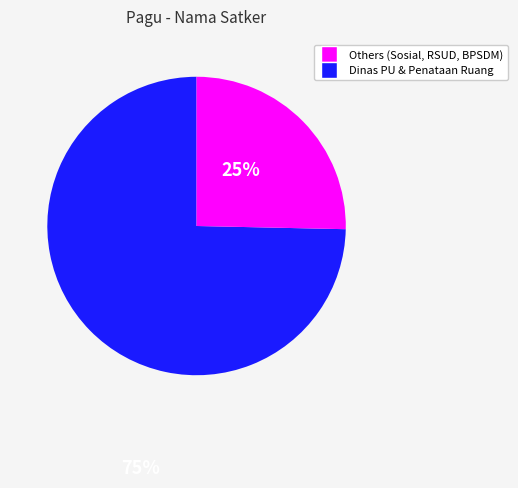

Does any single category account for the majority?

Yes